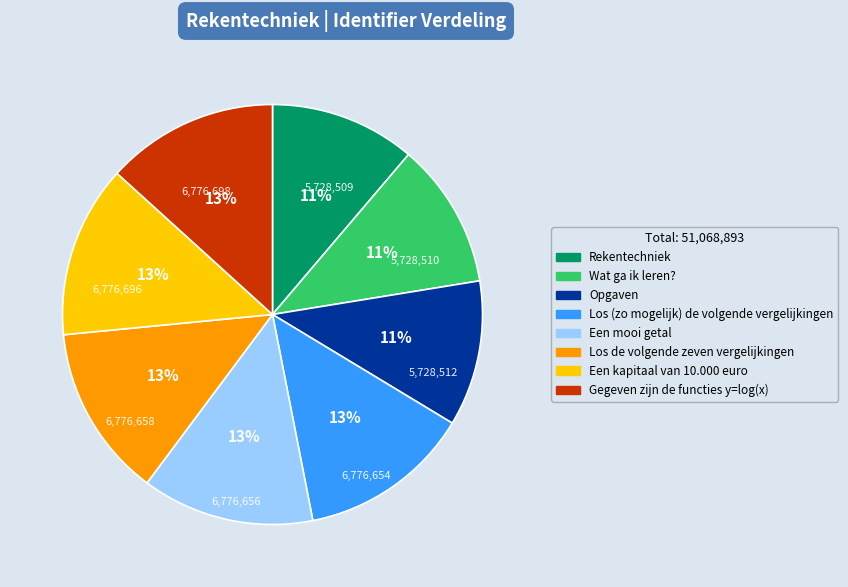

To the nearest percent, what percentage of the pie is Gegeven zijn de functies y=log(x)?

13%